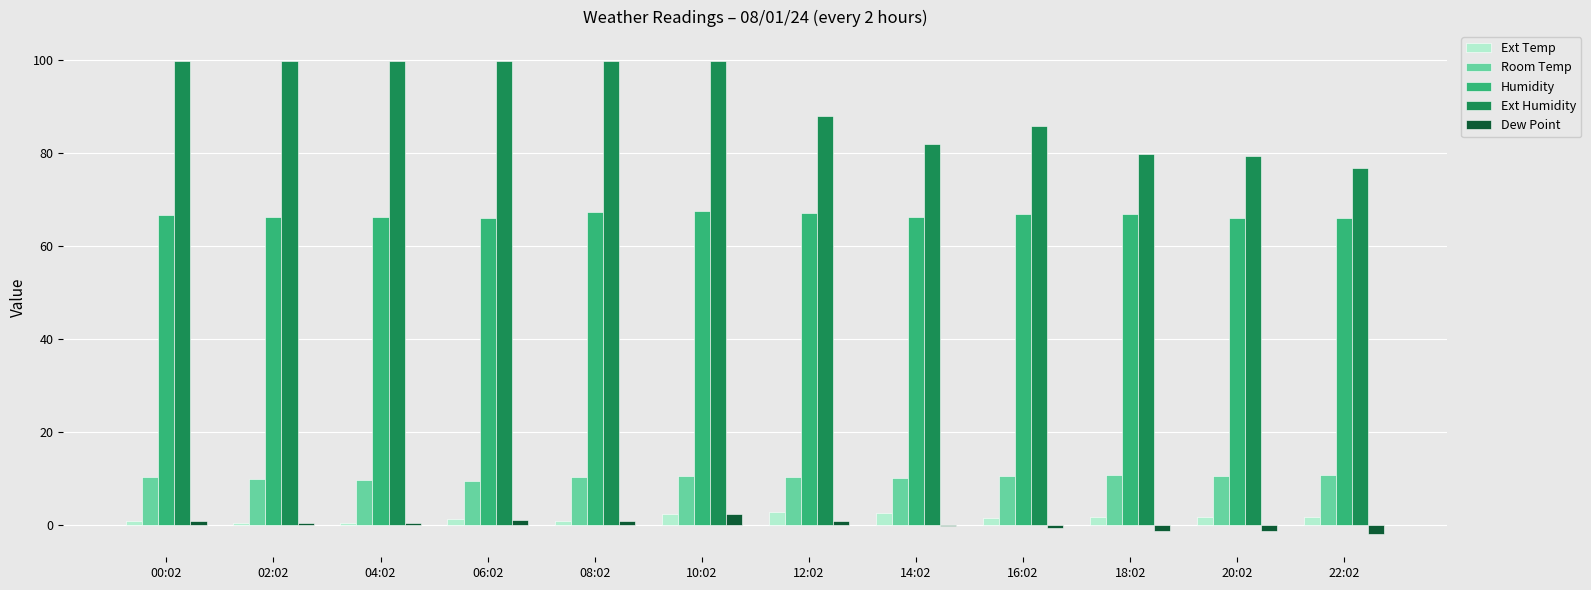

How many groups of bars are there?

12